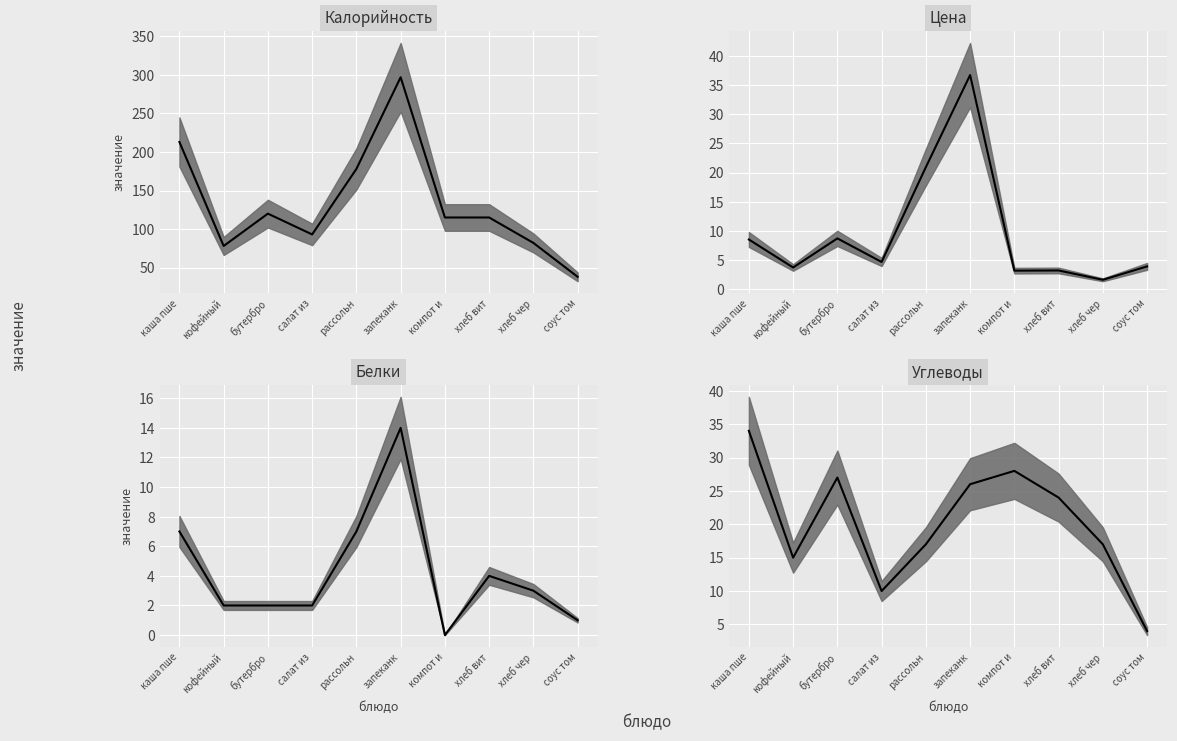

Reading right to left, what are all the values shown in this chart?

Калорийность: 38.0	82.0	115.0	115.0	297.0	178.0	93.0	120.0	78.0	213.0
Цена: 3.9	1.6	3.2	3.2	36.7	20.9	4.7	8.7	3.7	8.5
Белки: 1.0	3.0	4.0	0.0	14.0	7.0	2.0	2.0	2.0	7.0
Углеводы: 4.0	17.0	24.0	28.0	26.0	17.0	10.0	27.0	15.0	34.0